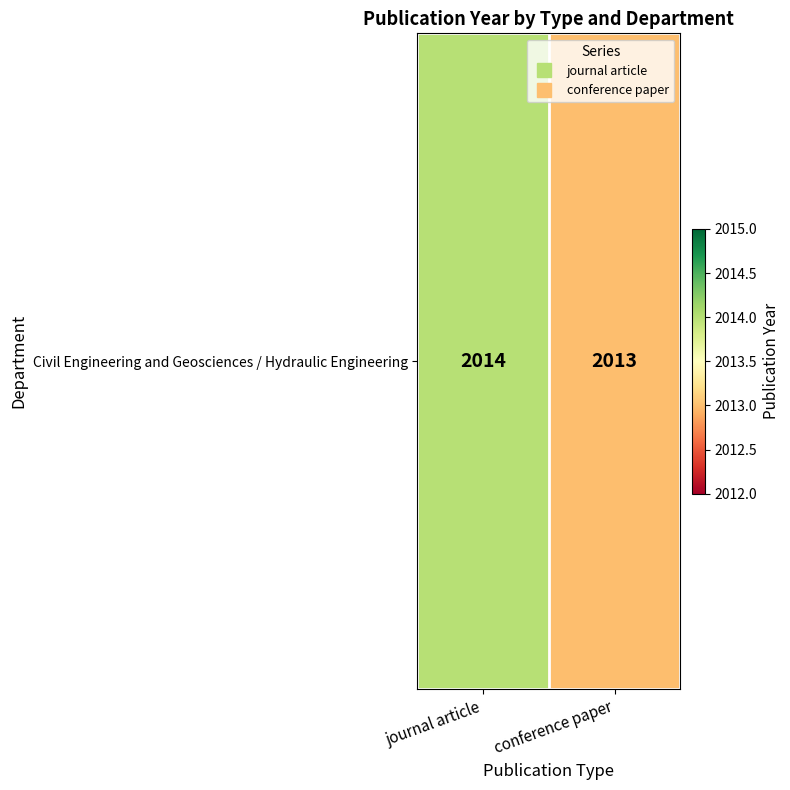

Which has a higher value, journal article or conference paper?

journal article